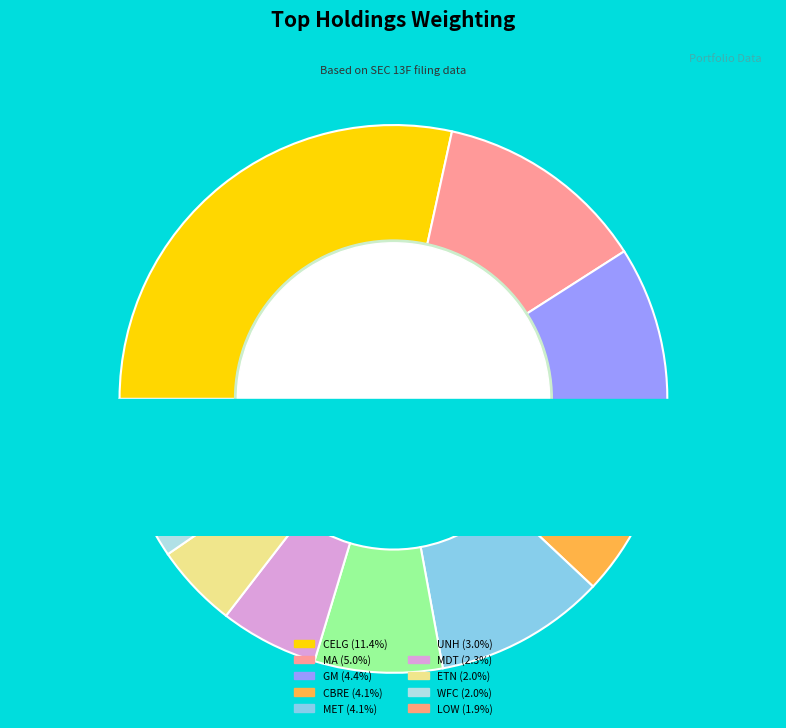

Which slice is the largest?

CELGENE CORP